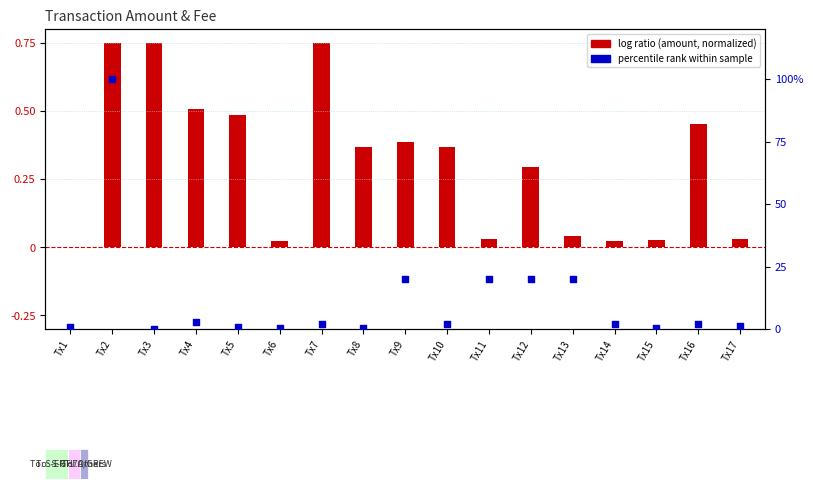

At how many categories does at least one series exceed 95?

1